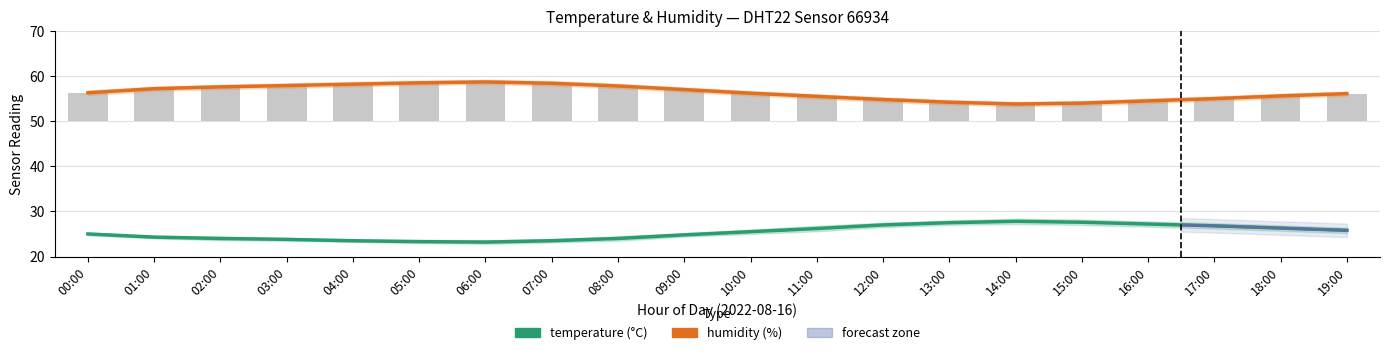

How many data points does each series have?

20